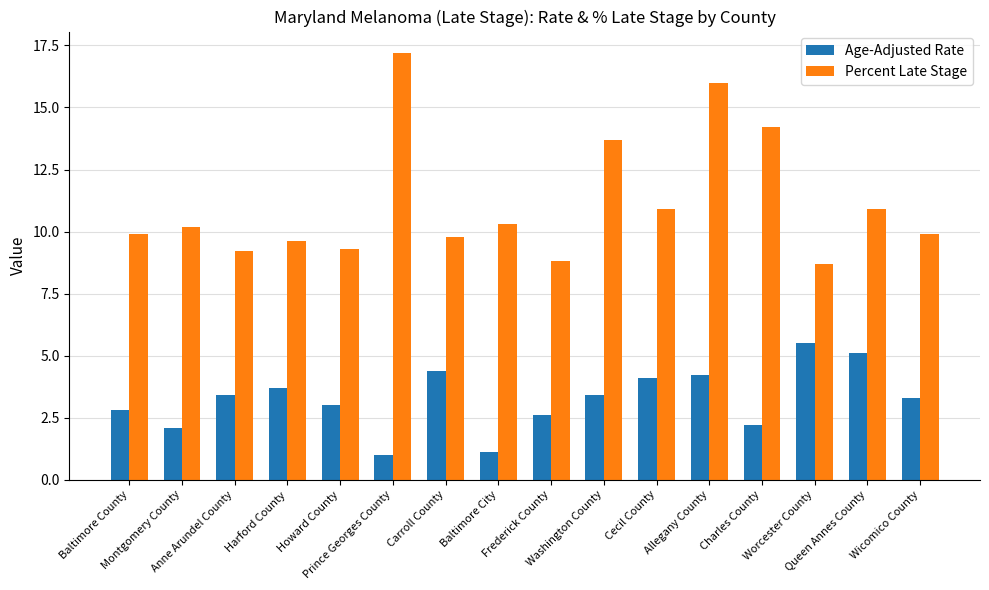

At how many categories does at least one series exceed 10?

8